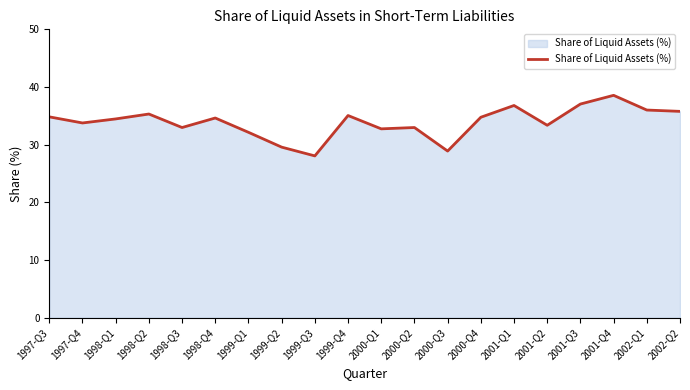

Is it true that the value at 2002-Q2 is 35.8?

True